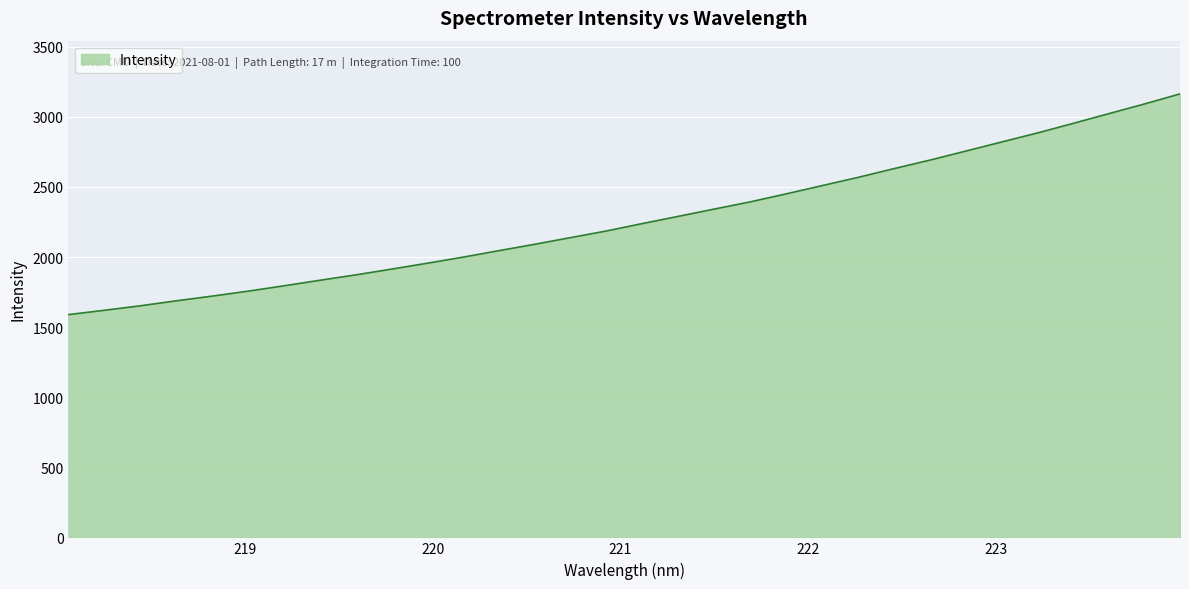

What is the maximum value shown in the chart?

3164.1